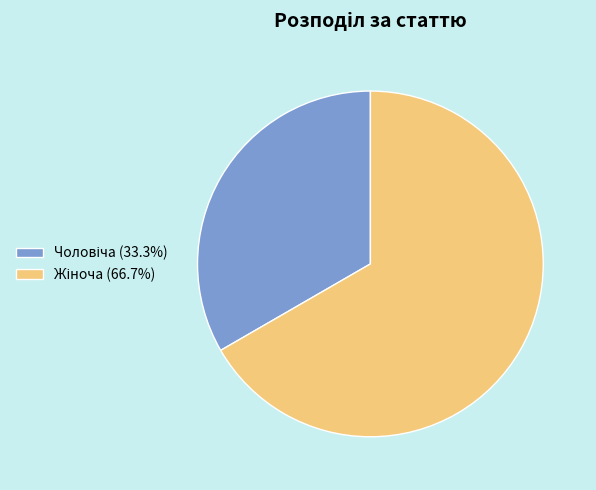

Is there a majority slice in this chart?

Yes